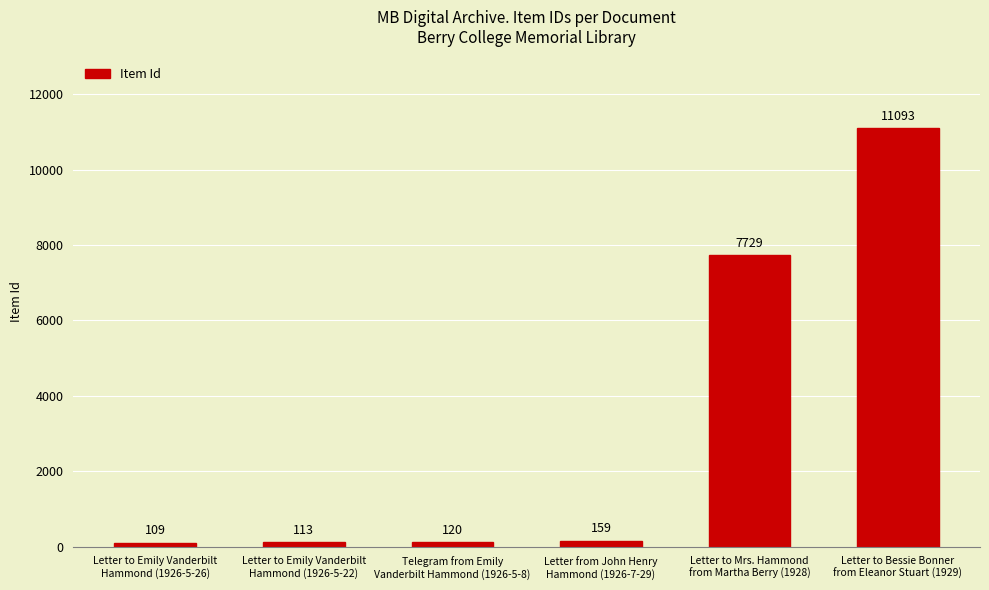

Reading right to left, transcribe all the data shown in this chart.

Letter to Bessie Bonner
from Eleanor Stuart (1929)=11093	Letter to Mrs. Hammond
from Martha Berry (1928)=7729	Letter from John Henry
Hammond (1926-7-29)=159	Telegram from Emily
Vanderbilt Hammond (1926-5-8)=120	Letter to Emily Vanderbilt
Hammond (1926-5-22)=113	Letter to Emily Vanderbilt
Hammond (1926-5-26)=109